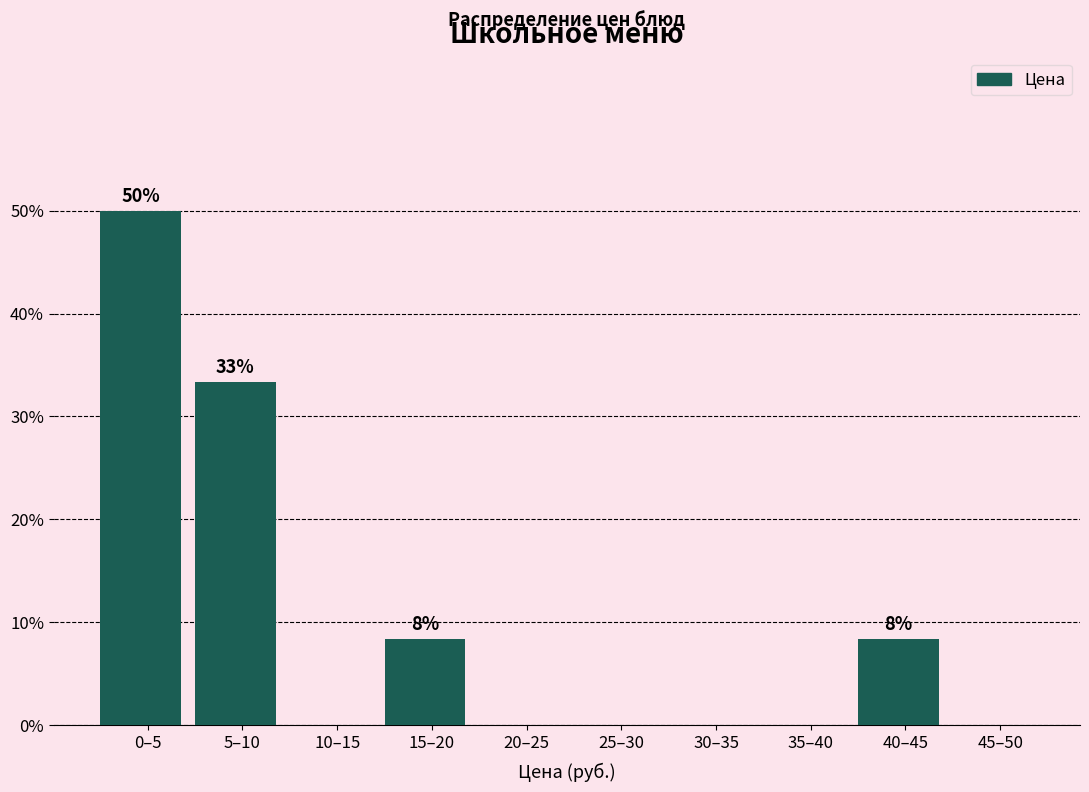

Reading left to right, transcribe all the data shown in this chart.

0–5=50.0	5–10=33.3	10–15=0.0	15–20=8.3	20–25=0.0	25–30=0.0	30–35=0.0	35–40=0.0	40–45=8.3	45–50=0.0